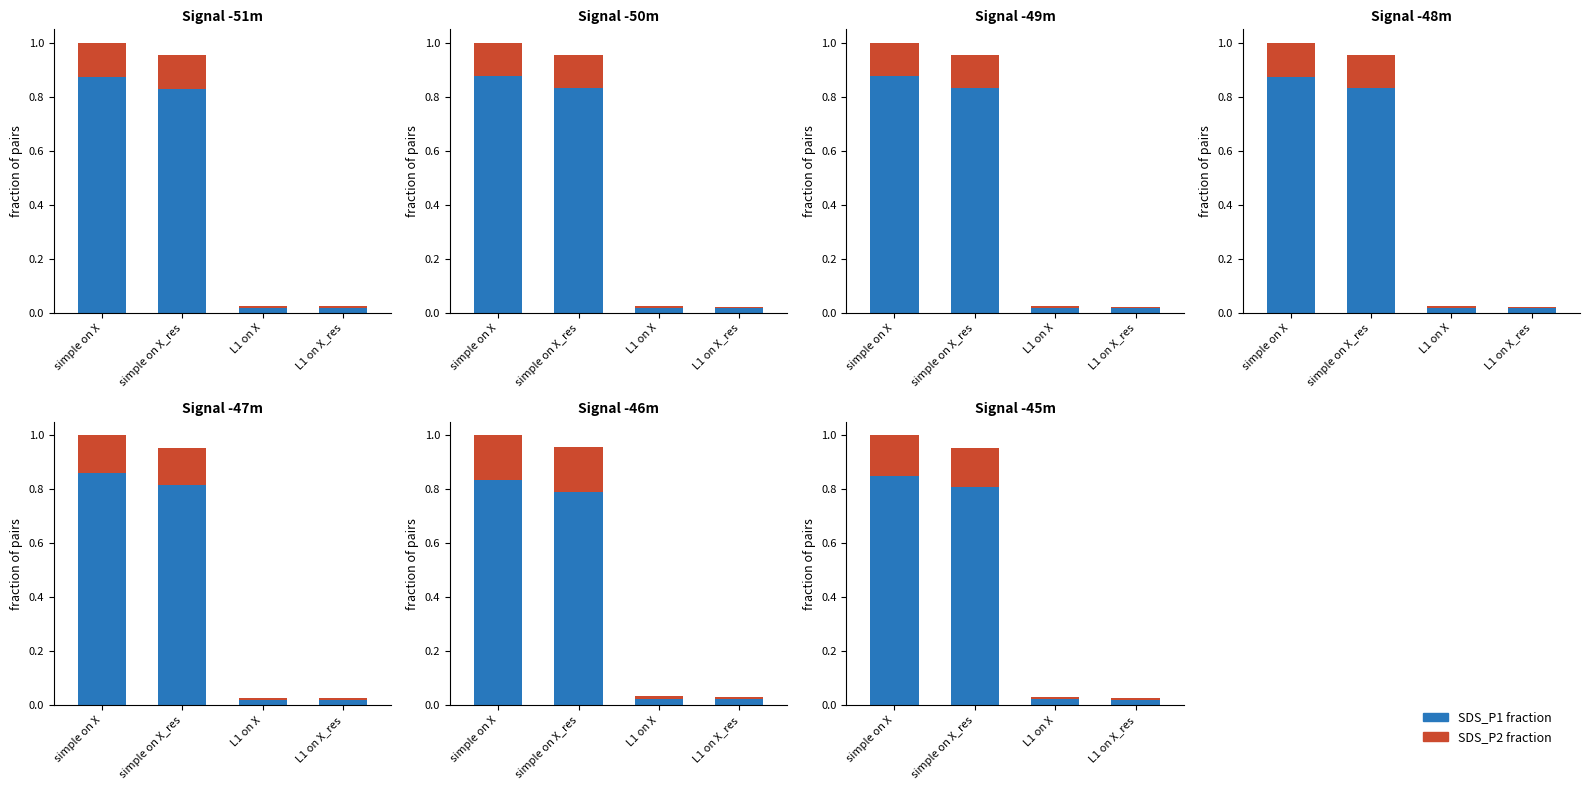

The red component series shows 0.0 at L1 on X_res. True or false?

False